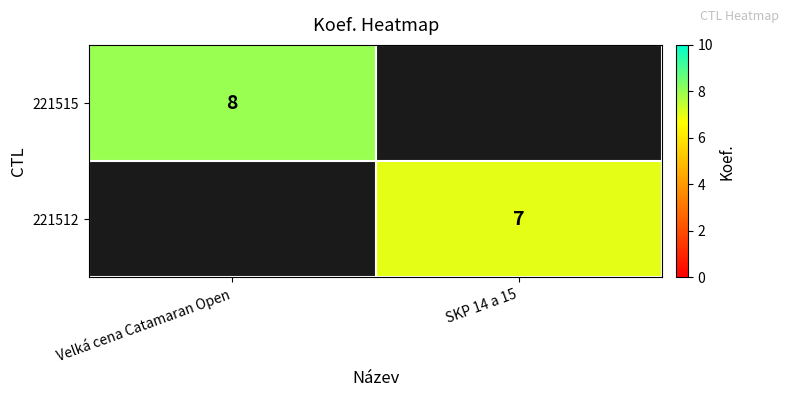

Is it true that 221512 equals 2 at SKP 14 a 15?

False